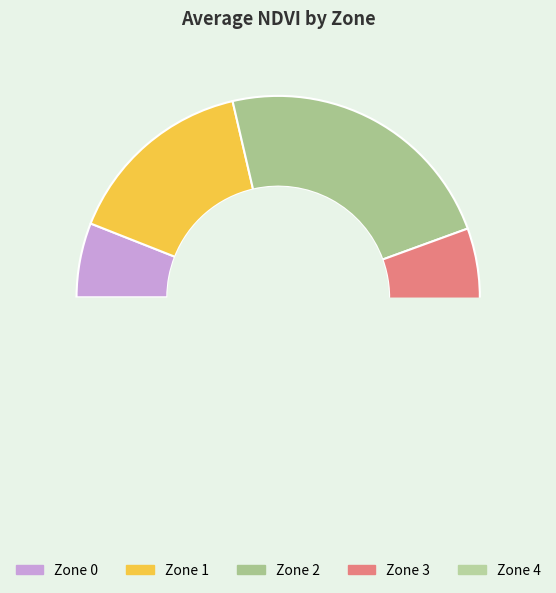

Which slice is the smallest?

Zone 0